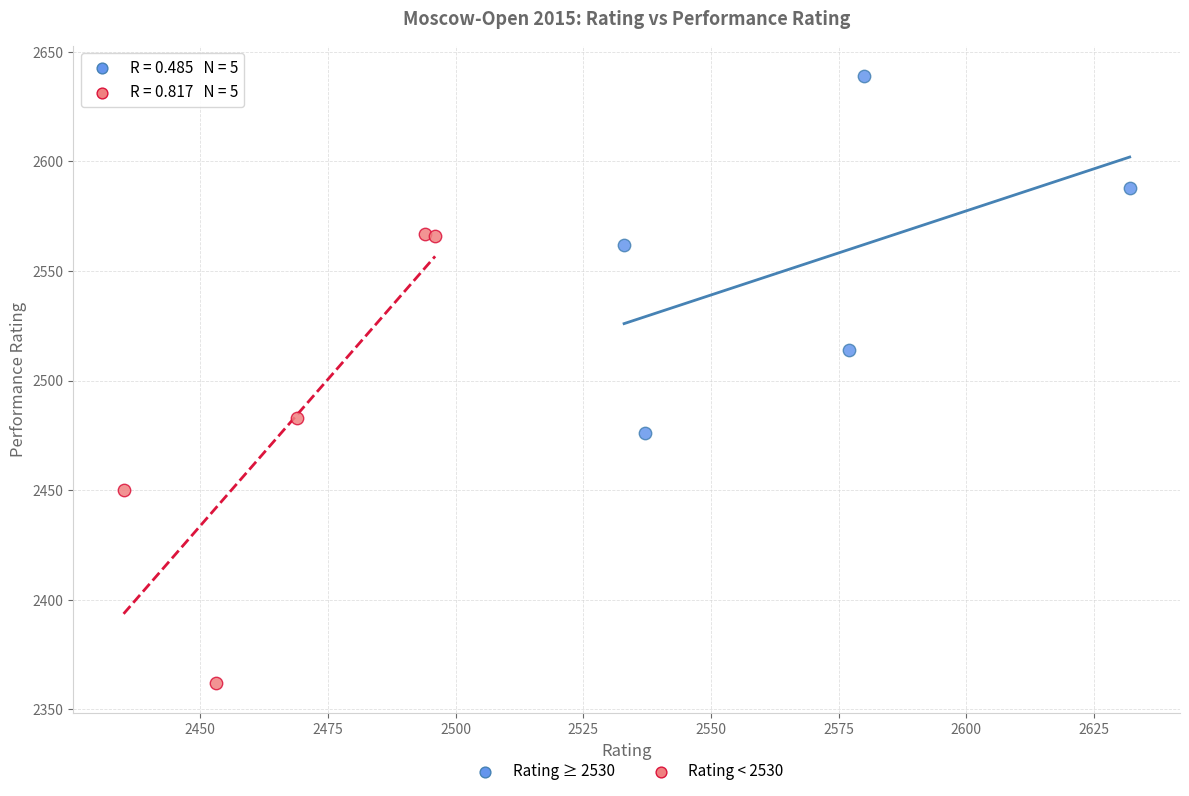

Which series reaches the maximum Y coordinate?

Rating ≥ 2530